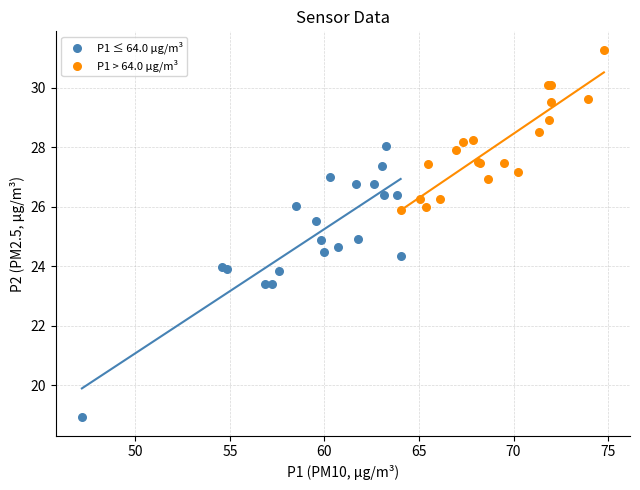

Which series contains the highest Y value?

P1 > 64.0 μg/m³